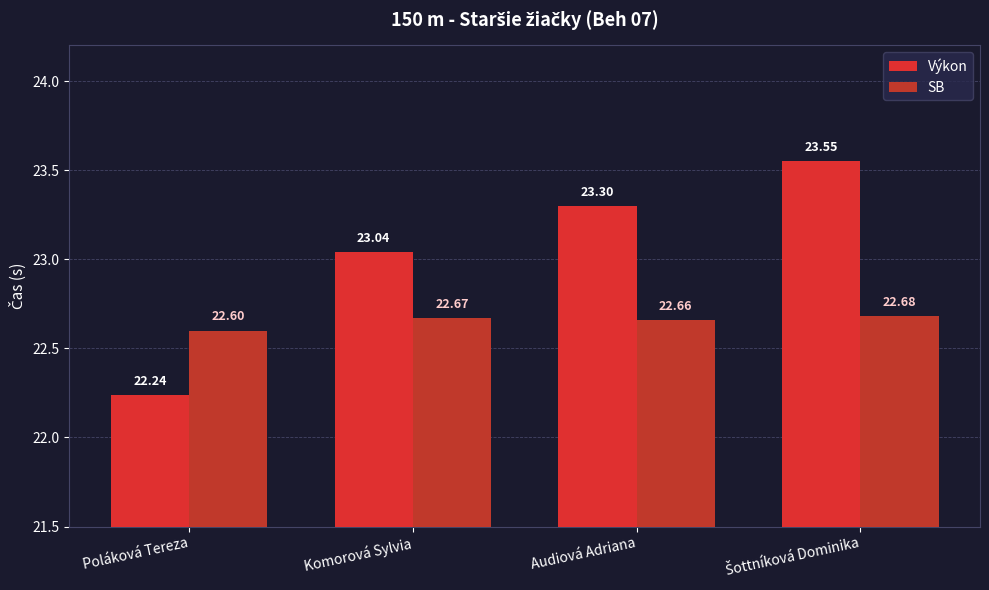

Which series has the largest range (max minus min)?

Výkon